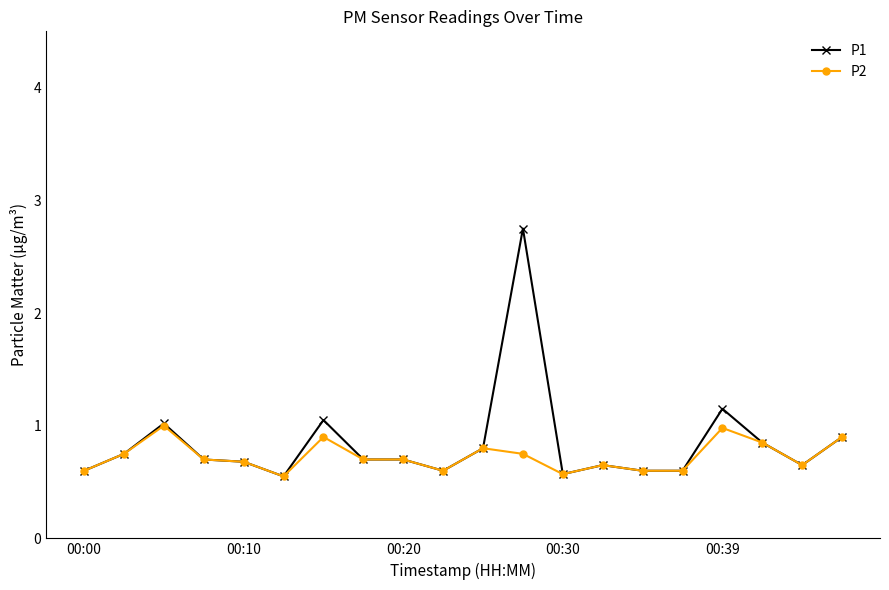

List the series in order of their peak value, highest first.

P1, P2